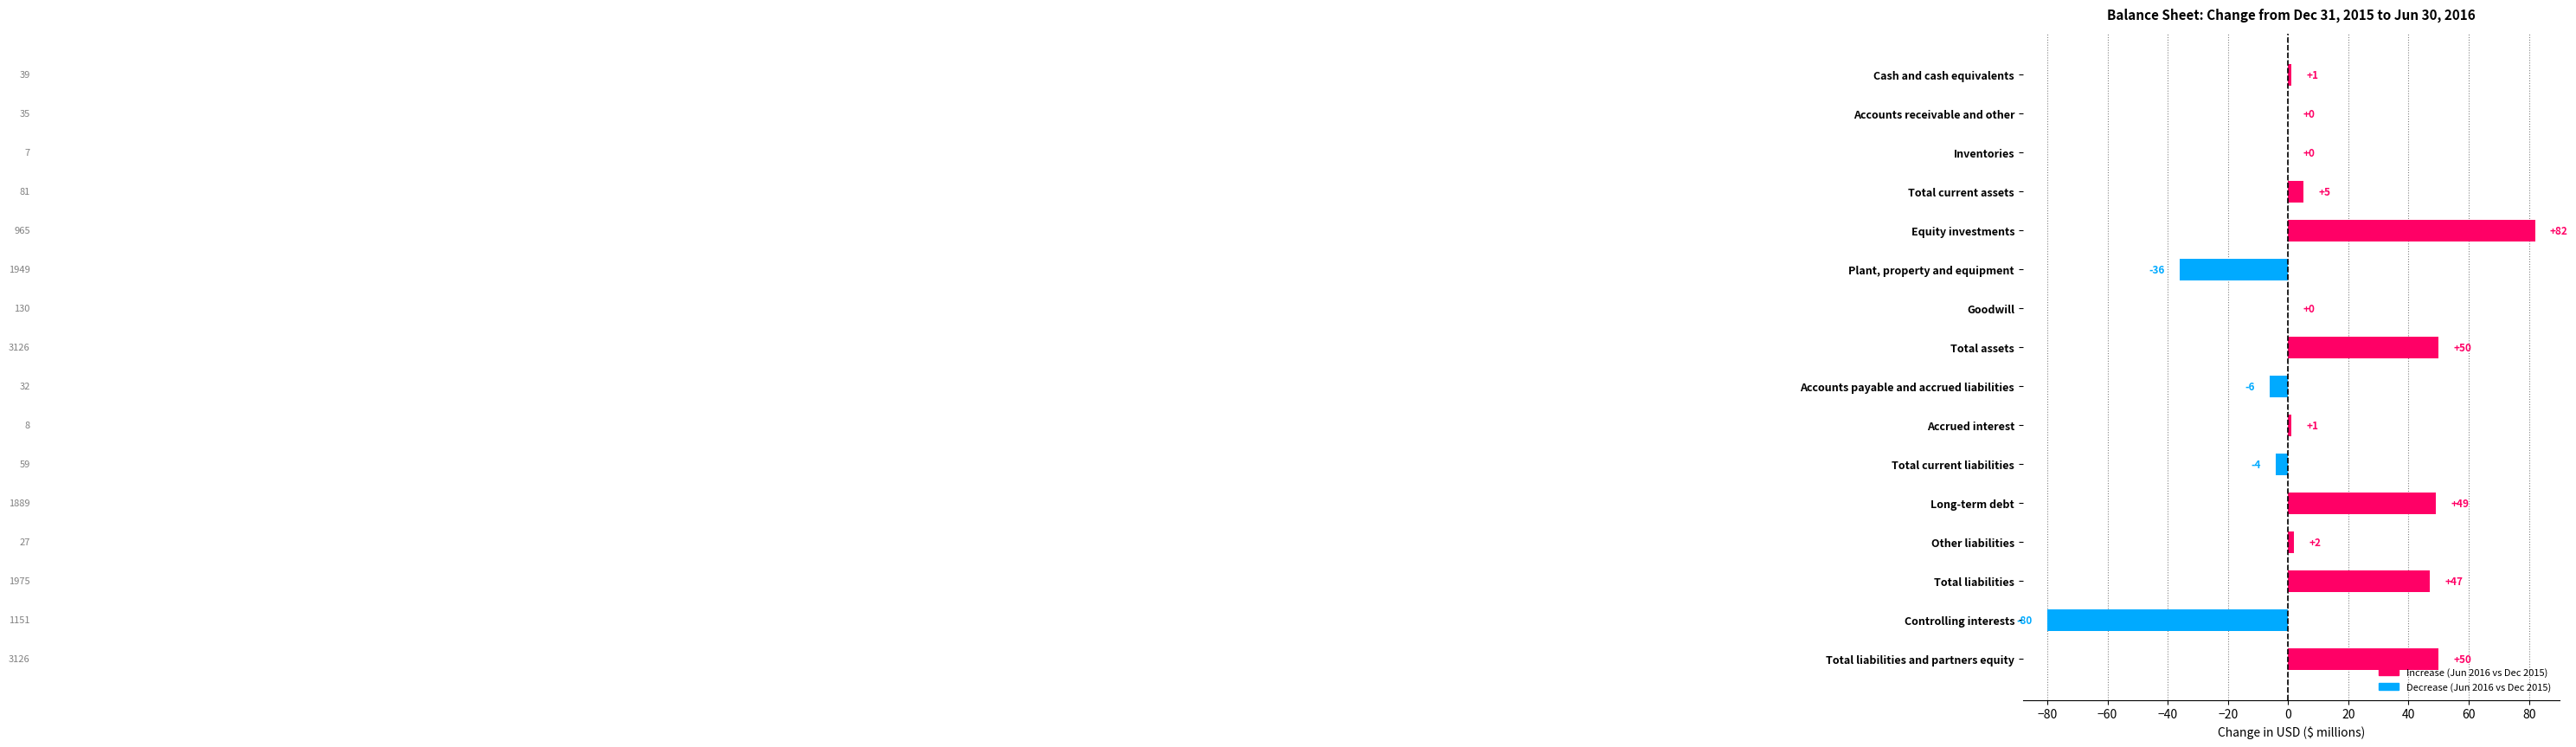

How many series are shown in this chart?

1